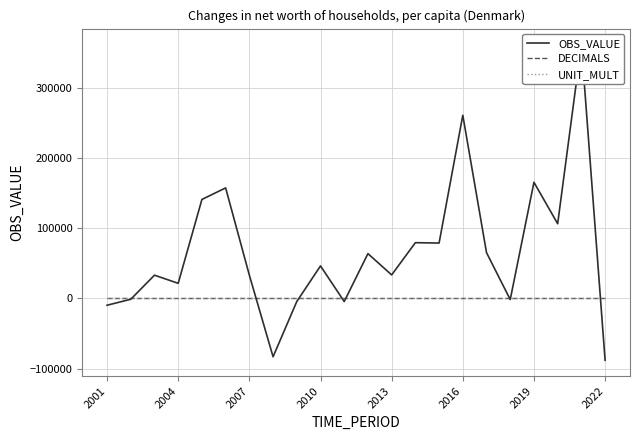

True or false: DECIMALS and UNIT_MULT cross at least once.

False